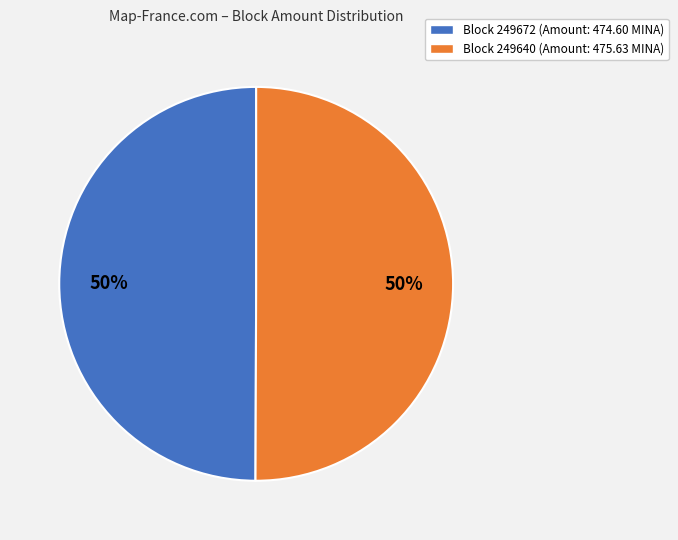

What is the ratio of the value at Block 249672 (Amount: 474.60 MINA) to the value at Block 249640 (Amount: 475.63 MINA)?

1.0